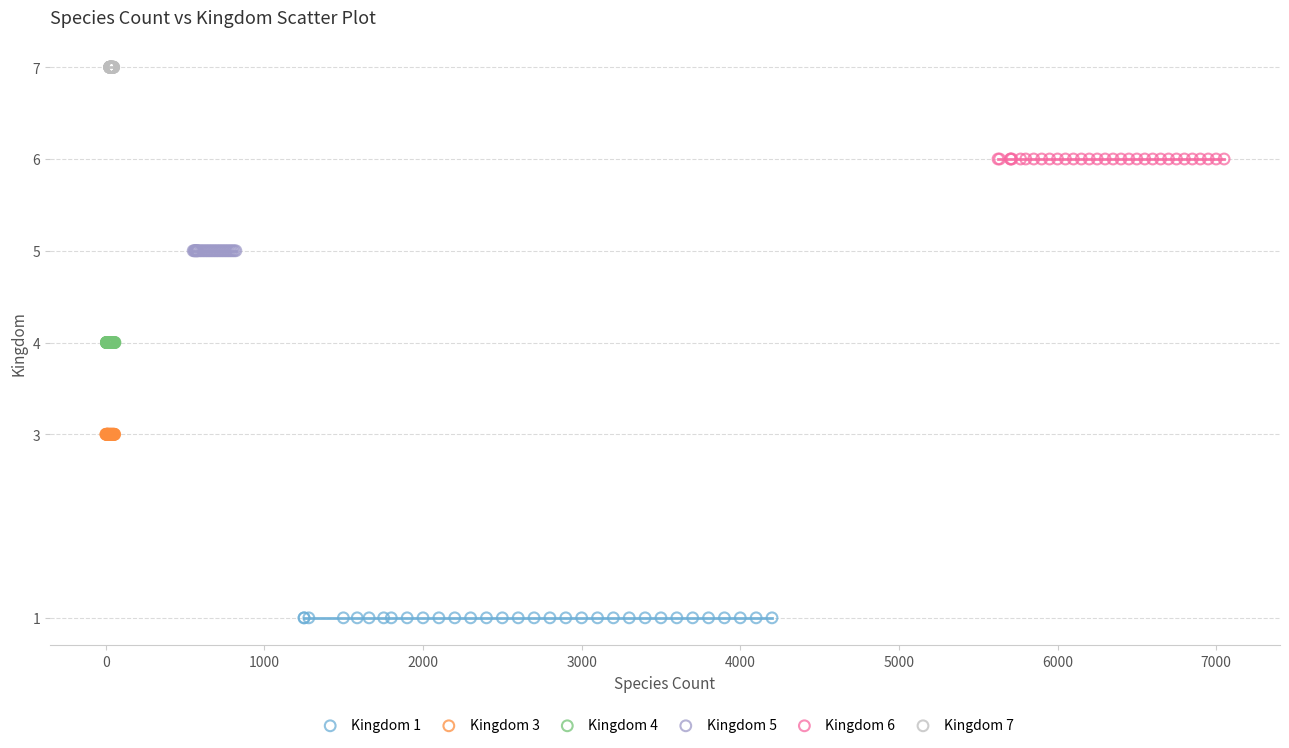

What are all the series names shown in the legend?

Kingdom 1, Kingdom 3, Kingdom 4, Kingdom 5, Kingdom 6, Kingdom 7